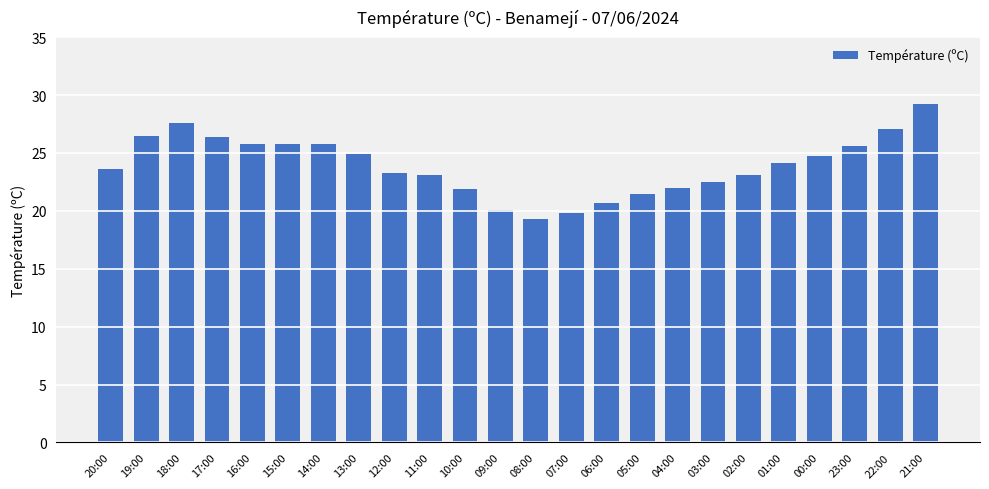

What is the minimum value shown in the chart?

19.3